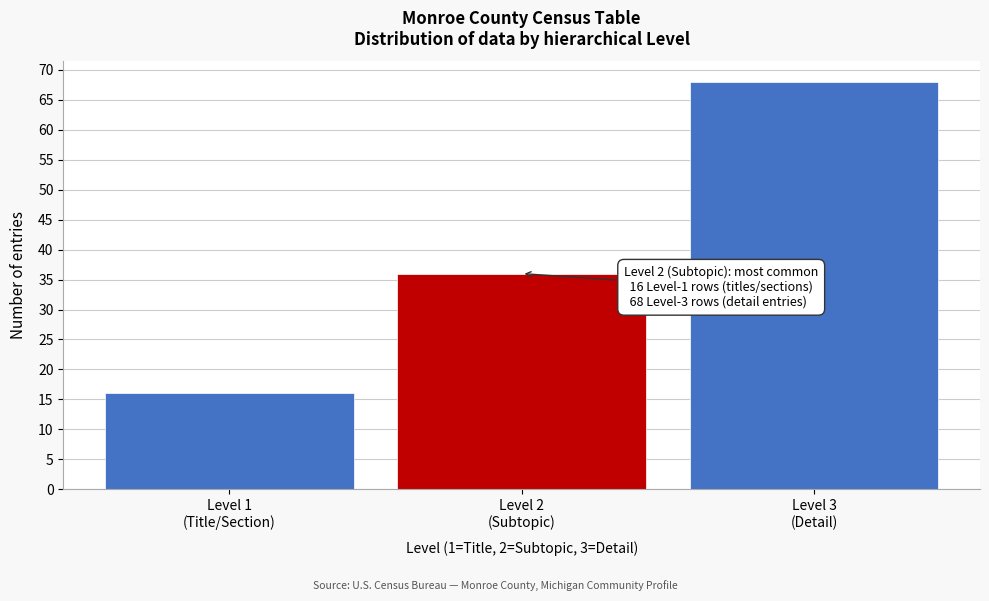

Reading right to left, list all the values displayed in this chart.

68	36	16